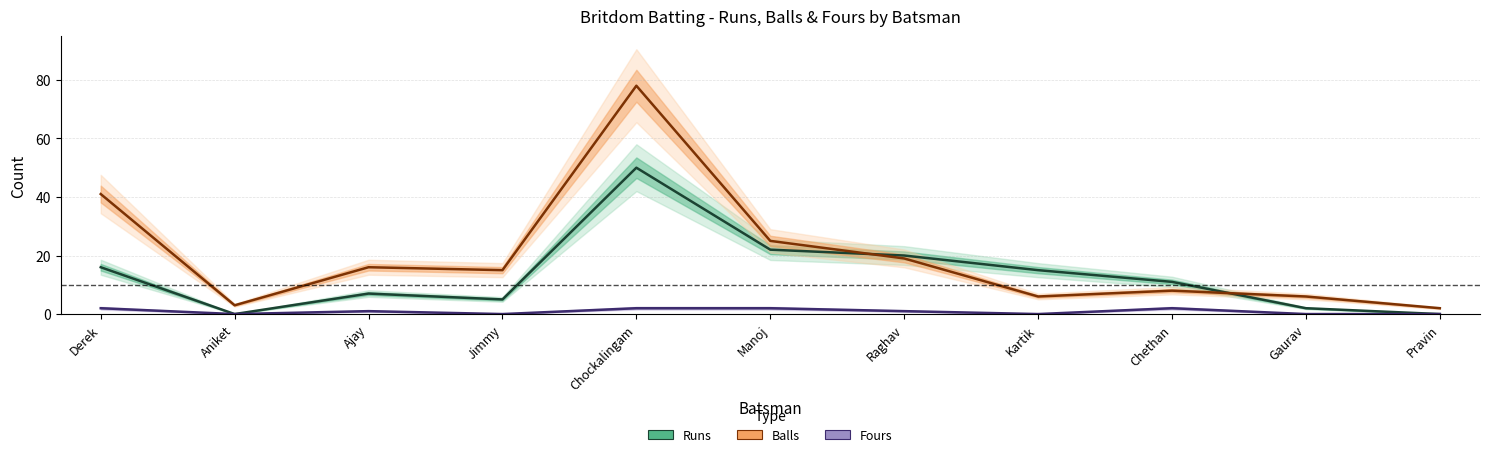

Which category has the highest value across all series?

Chockalingam